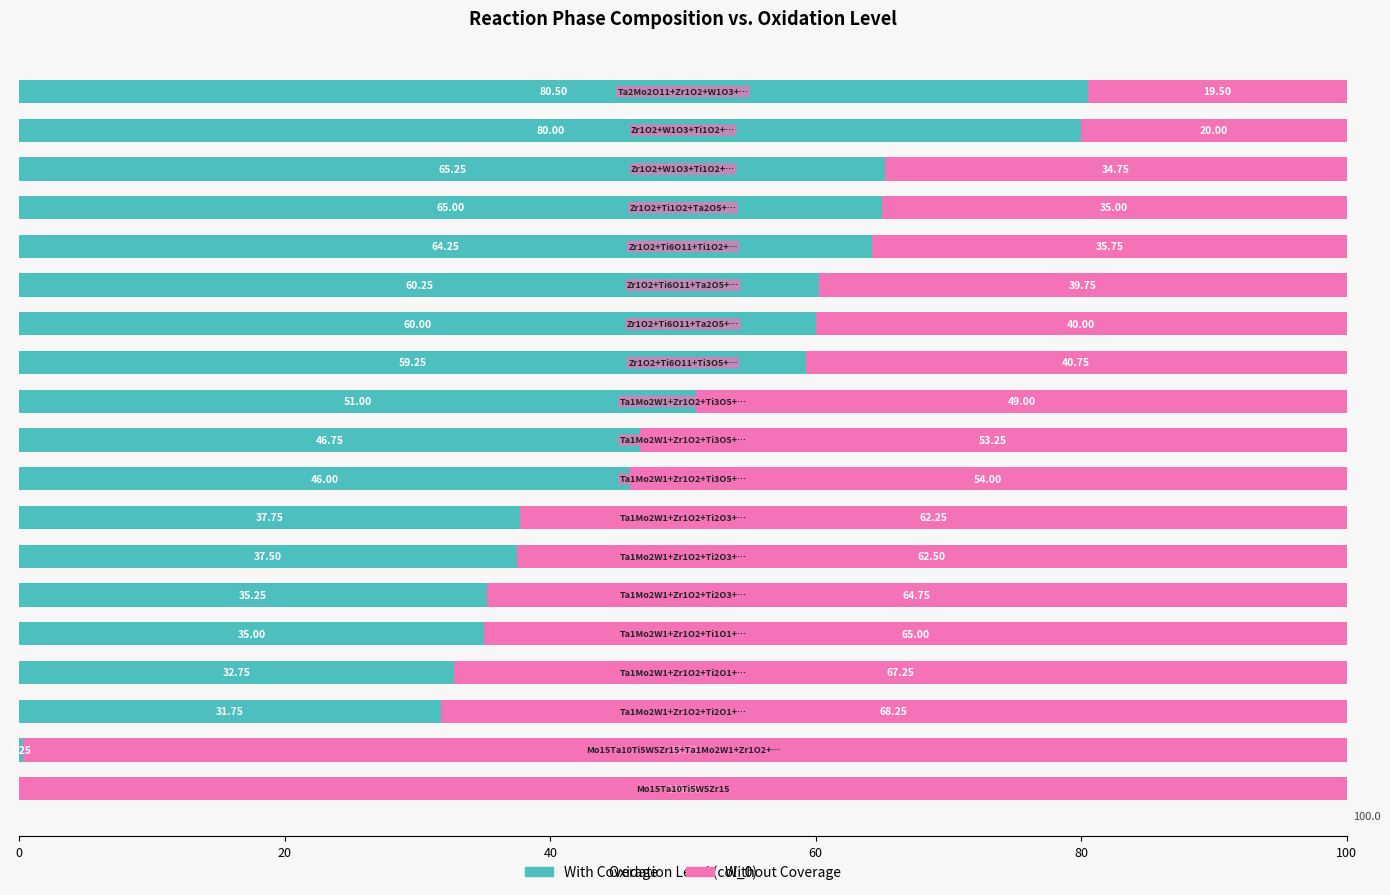

What is the difference between the second highest and second lowest values in the With Coverage series?

79.8